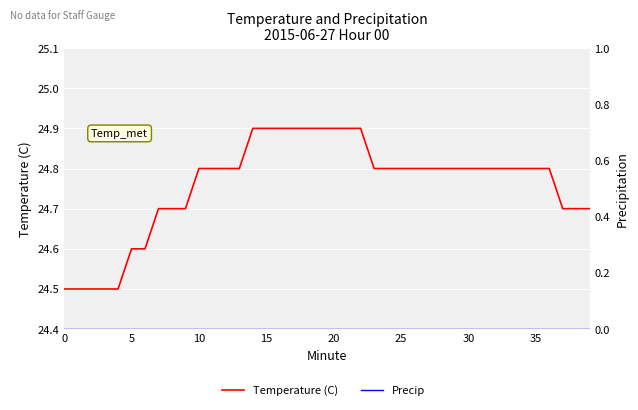

Count the Temperature (C) values in the range 24 to 25.

40